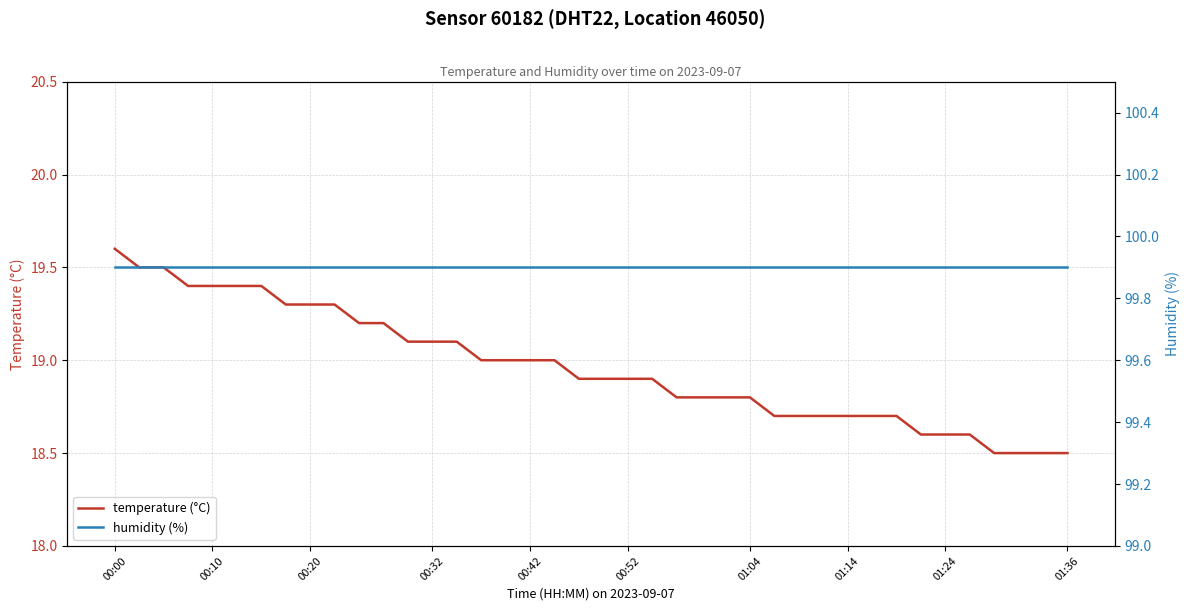

Reading left to right, extract all data points from this chart.

temperature (°C): 19.6	19.5	19.5	19.4	19.4	19.4	19.4	19.3	19.3	19.3	19.2	19.2	19.1	19.1	19.1	19.0	19.0	19.0	19.0	18.9	18.9	18.9	18.9	18.8	18.8	18.8	18.8	18.7	18.7	18.7	18.7	18.7	18.7	18.6	18.6	18.6	18.5	18.5	18.5	18.5
humidity (%): 99.9	99.9	99.9	99.9	99.9	99.9	99.9	99.9	99.9	99.9	99.9	99.9	99.9	99.9	99.9	99.9	99.9	99.9	99.9	99.9	99.9	99.9	99.9	99.9	99.9	99.9	99.9	99.9	99.9	99.9	99.9	99.9	99.9	99.9	99.9	99.9	99.9	99.9	99.9	99.9